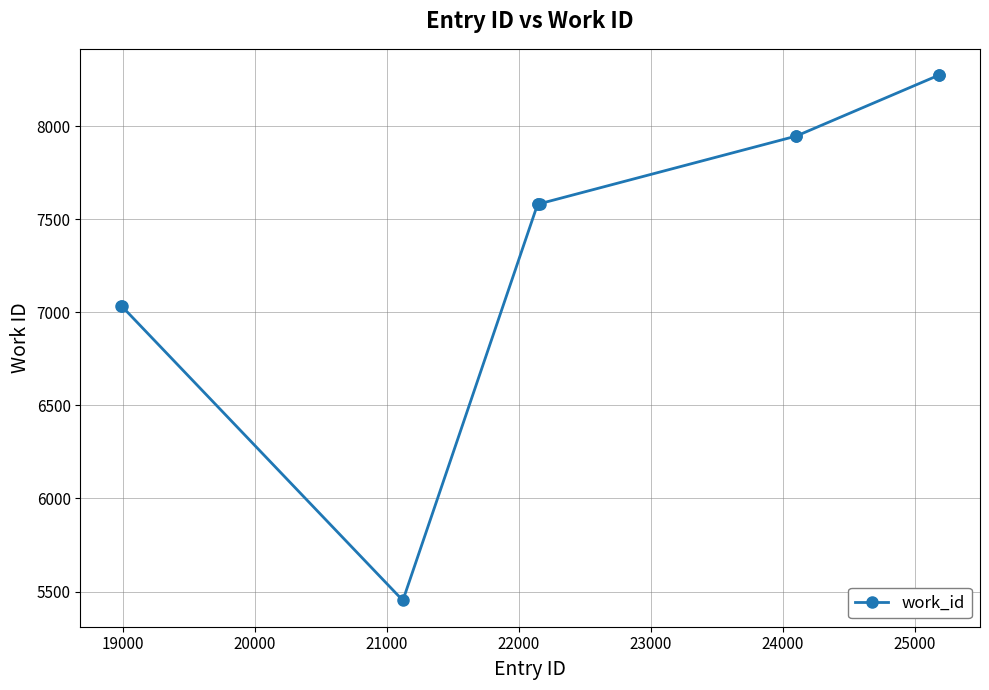

What is the average value?

7471